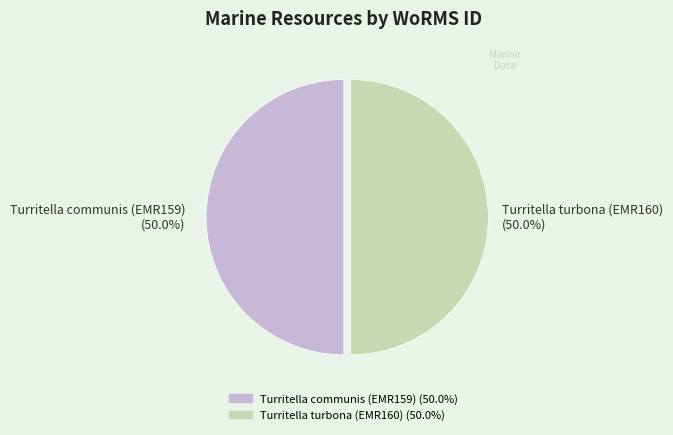

What percentage is the Turritella communis (EMR159) slice, to the nearest percent?

50%